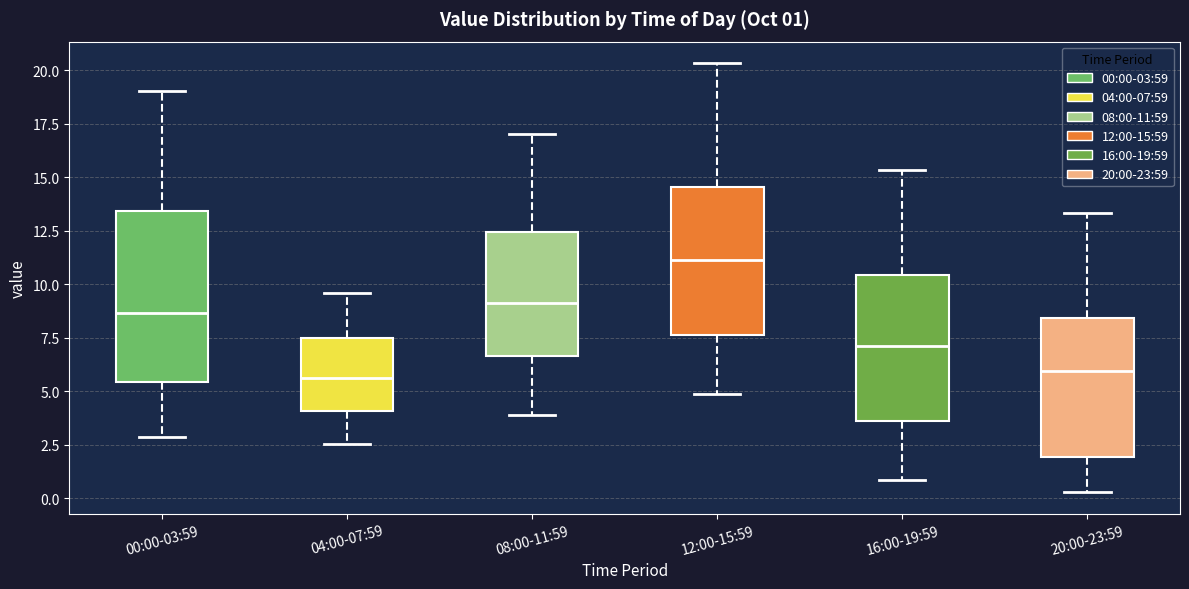

Which box is the tallest, from its lower edge to its upper edge?

00:00-03:59